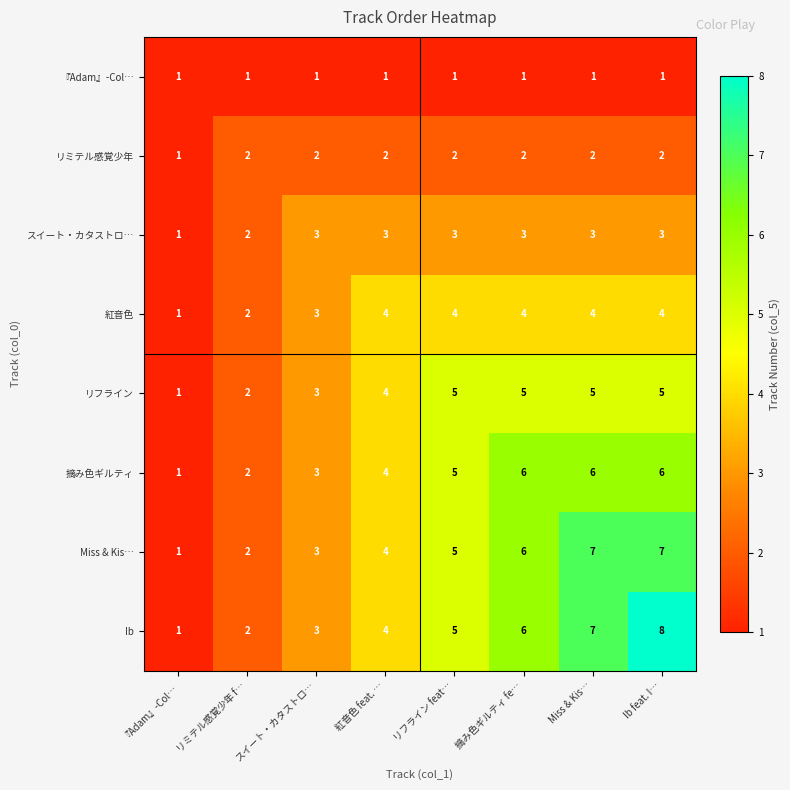

Which series has the largest range (max minus min)?

Ib